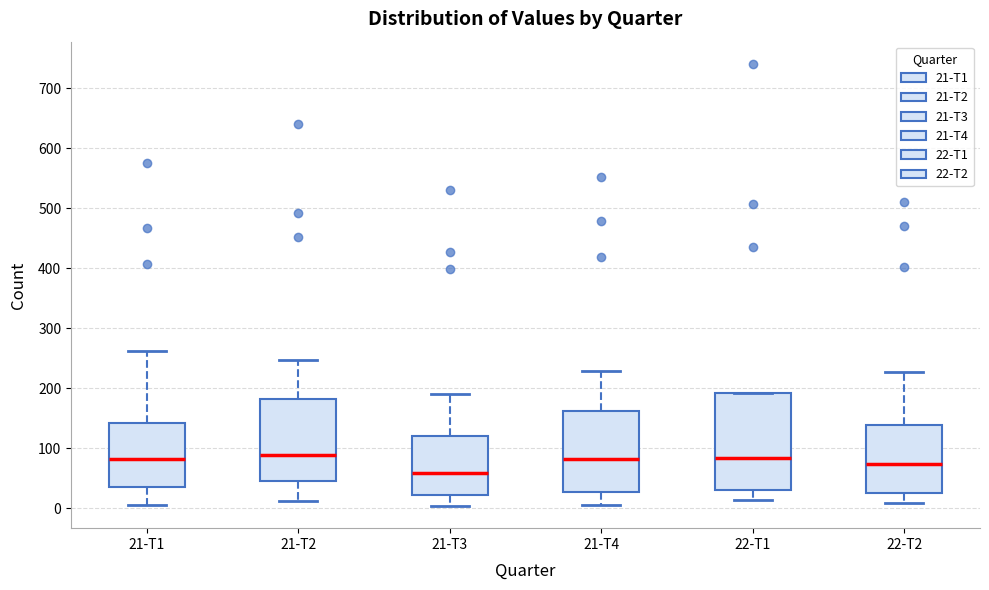

Reading left to right, read every box against the y-axis: the position of its median line, the range the box covers, and the ends of its whiskers. The values are not printed on the chart, so give them approximately, as read against the axis.

21-T1: median 80, box 40 to 140, whiskers 10 to 260
21-T2: median 90, box 50 to 180, whiskers 10 to 250
21-T3: median 60, box 20 to 120, whiskers 0 to 190
21-T4: median 80, box 30 to 160, whiskers 10 to 230
22-T1: median 80, box 30 to 190, whiskers 10 to 190
22-T2: median 70, box 30 to 140, whiskers 10 to 230